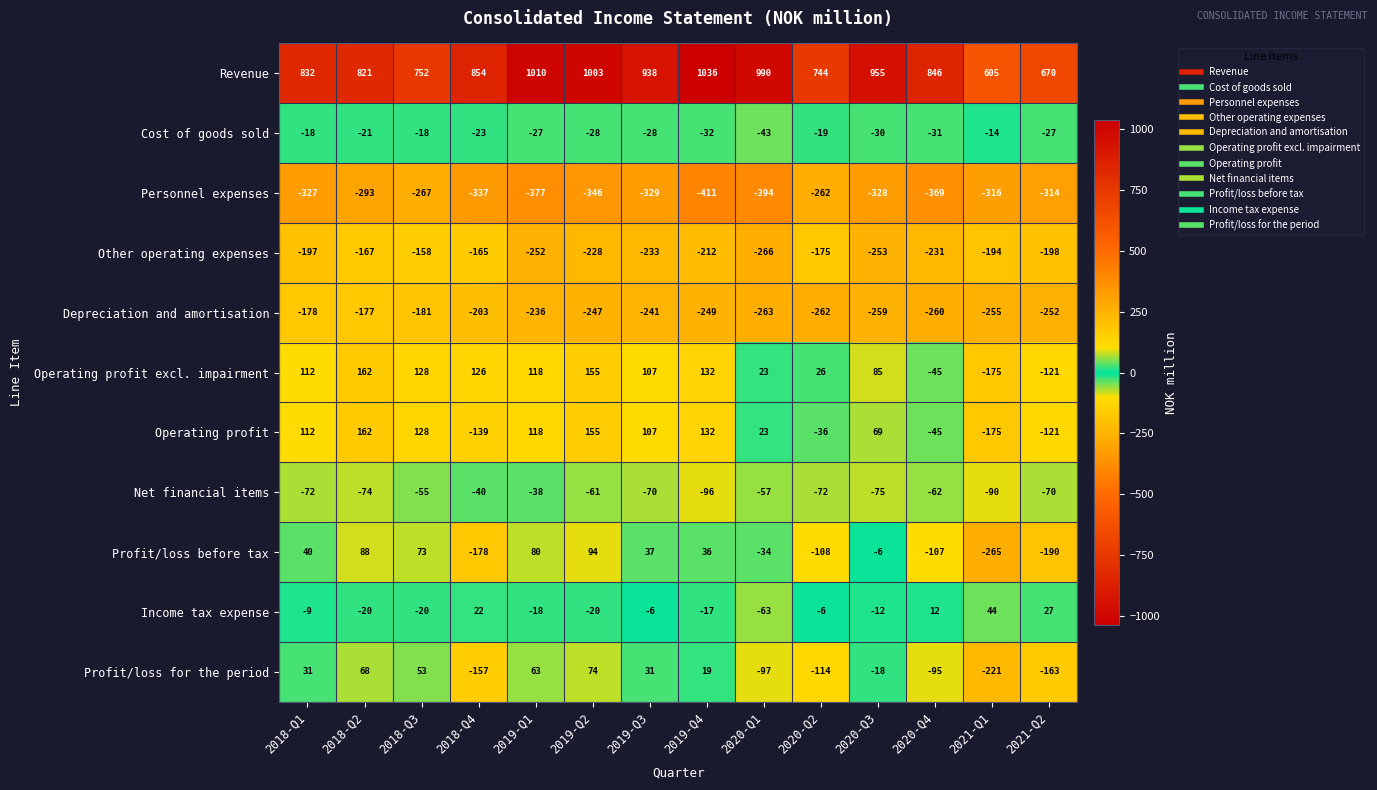

Where does the Operating profit series first go above 107?

2018-Q1